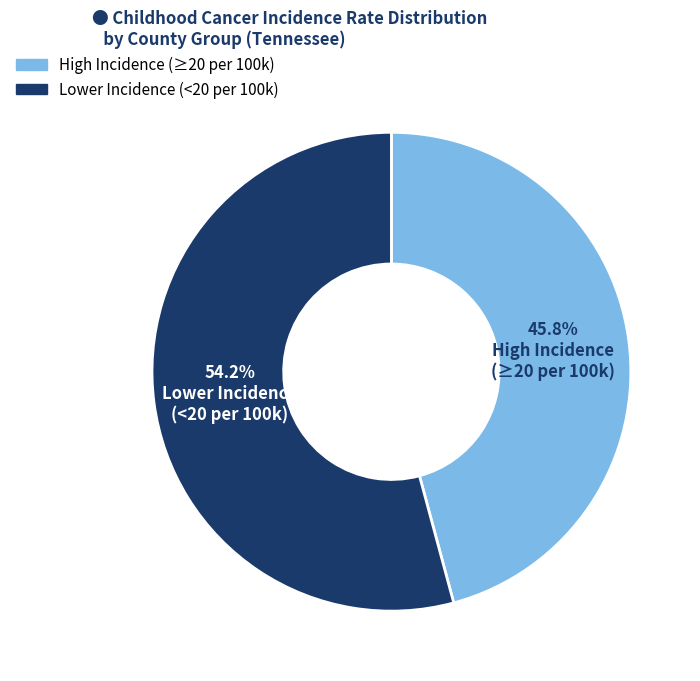

Is there any slice that represents more than half of the pie?

Yes